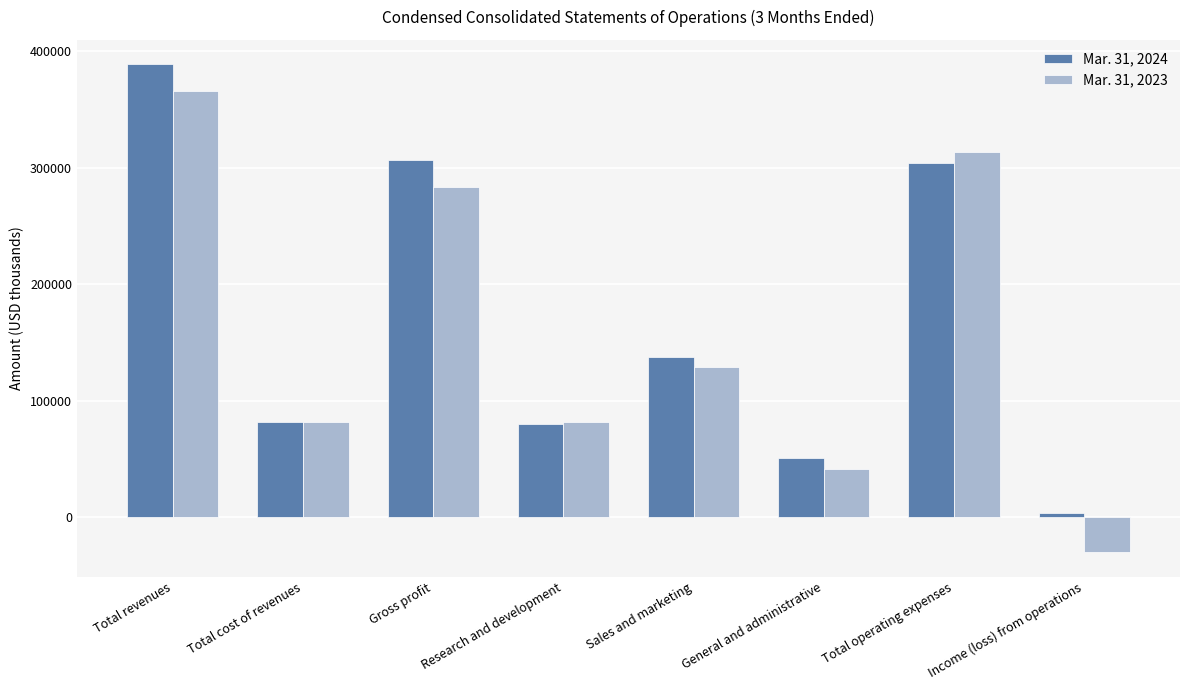

Rank the series at Research and development from highest to lowest value.

Mar. 31, 2023, Mar. 31, 2024